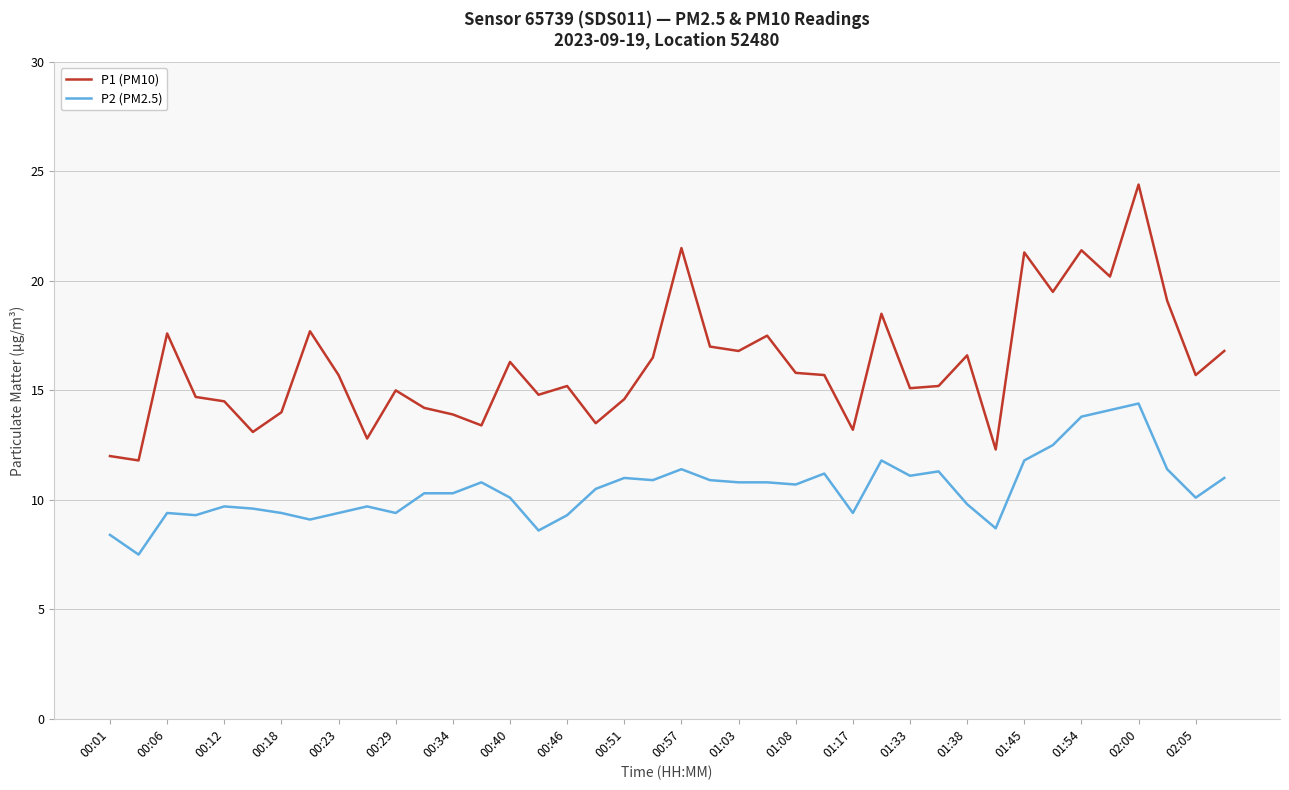

Which series has the largest total across all categories?

P1 (PM10)